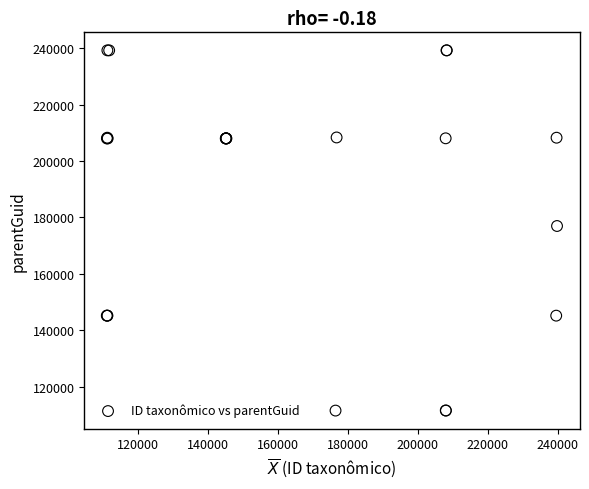

What Y value in the scatter plot is closest to 175350?

176933